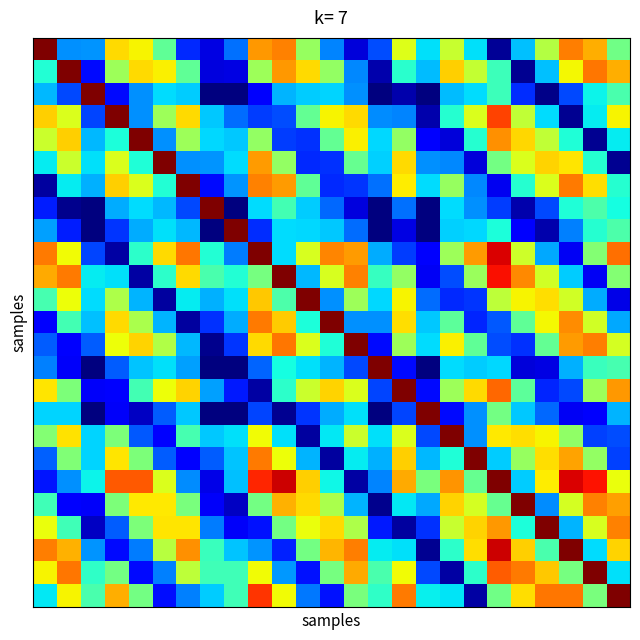

Count the number of data series in this chart.

25